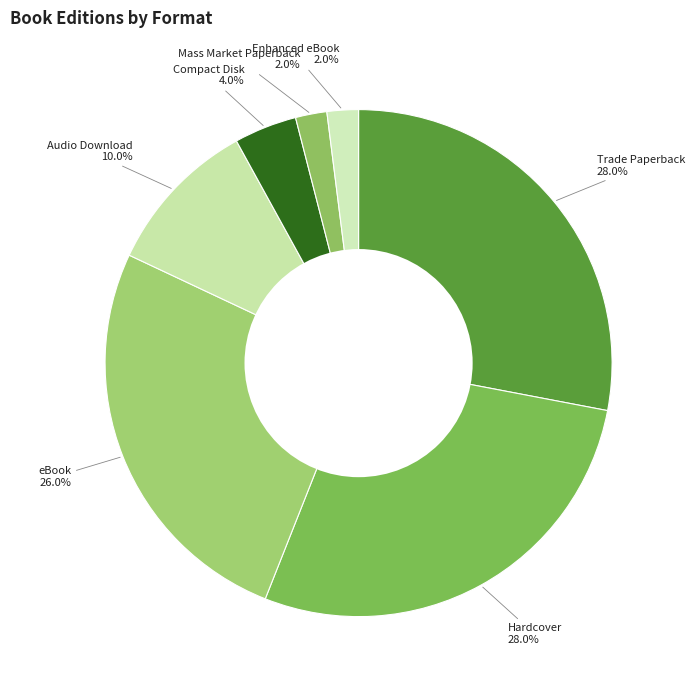

True or false: Mass Market Paperback accounts for 2% of the total.

True